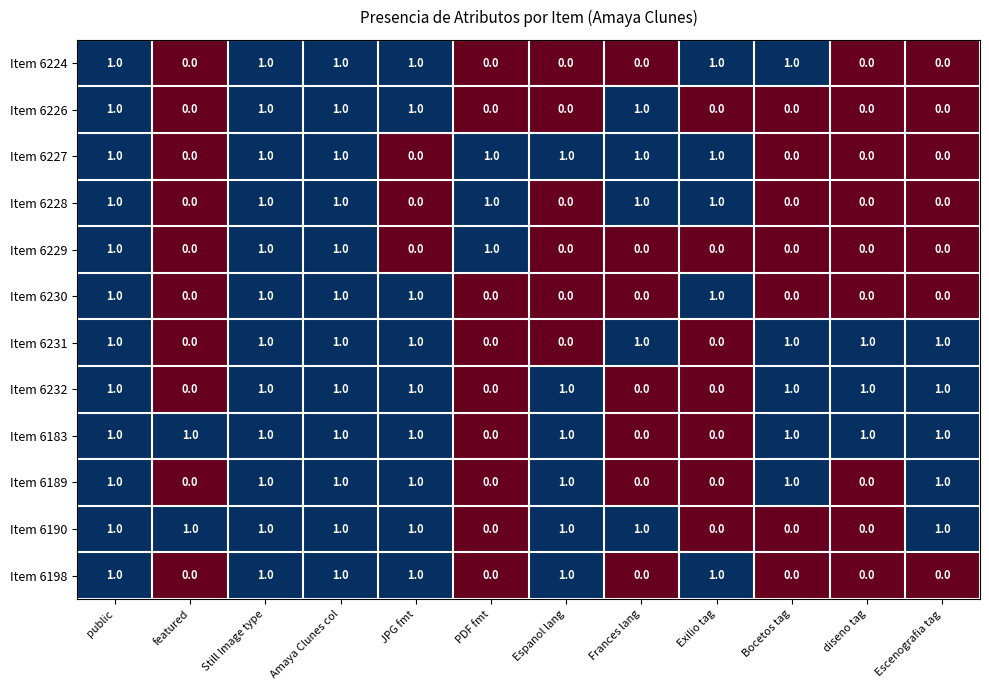

What is the total value across all series at PDF fmt?

3